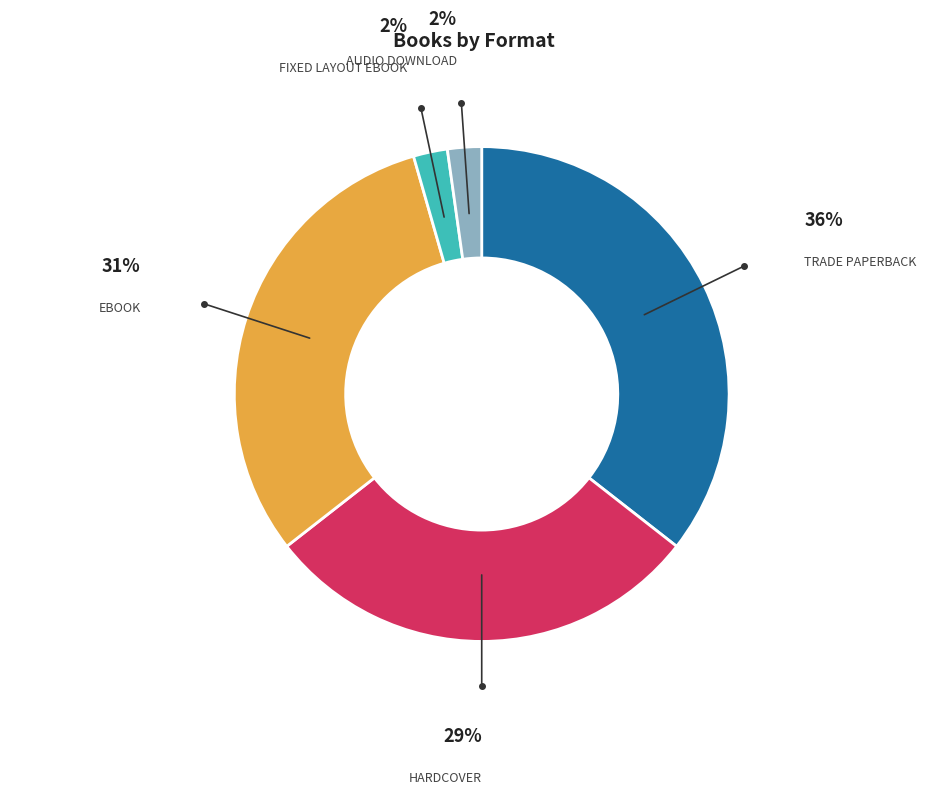

Does any single category account for the majority?

No